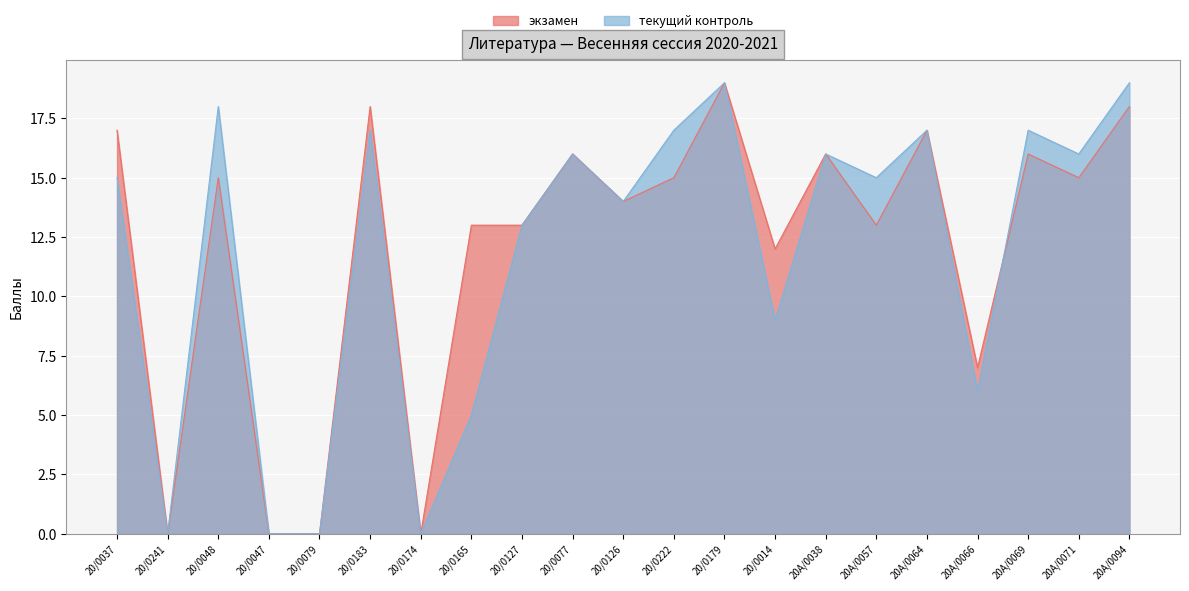

Which series ends up on top after the final intersection of экзамен and текущий контроль?

текущий контроль